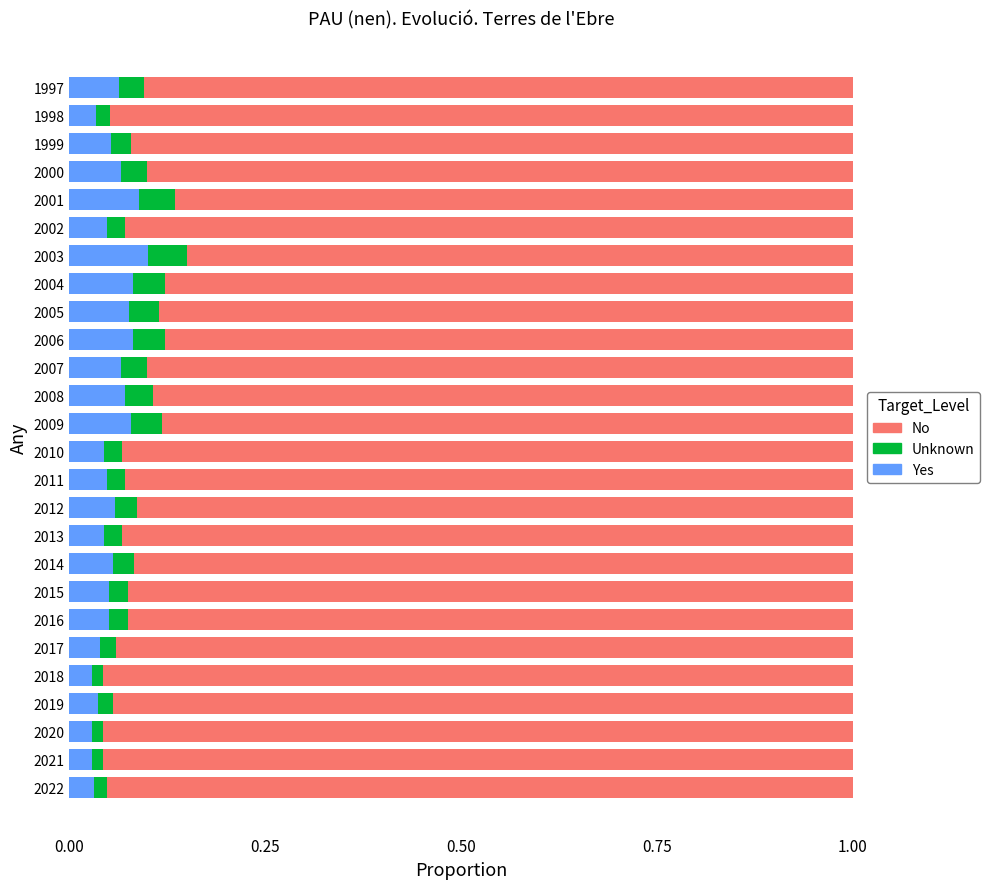

What is the sum of all Yes values?

1.5